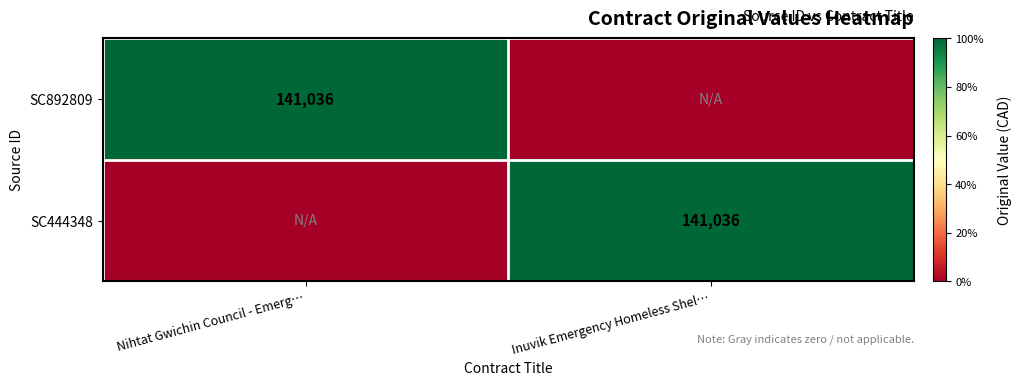

Is it true that SC444348 equals 141036 at Inuvik Emergency Homeless Shel…?

True